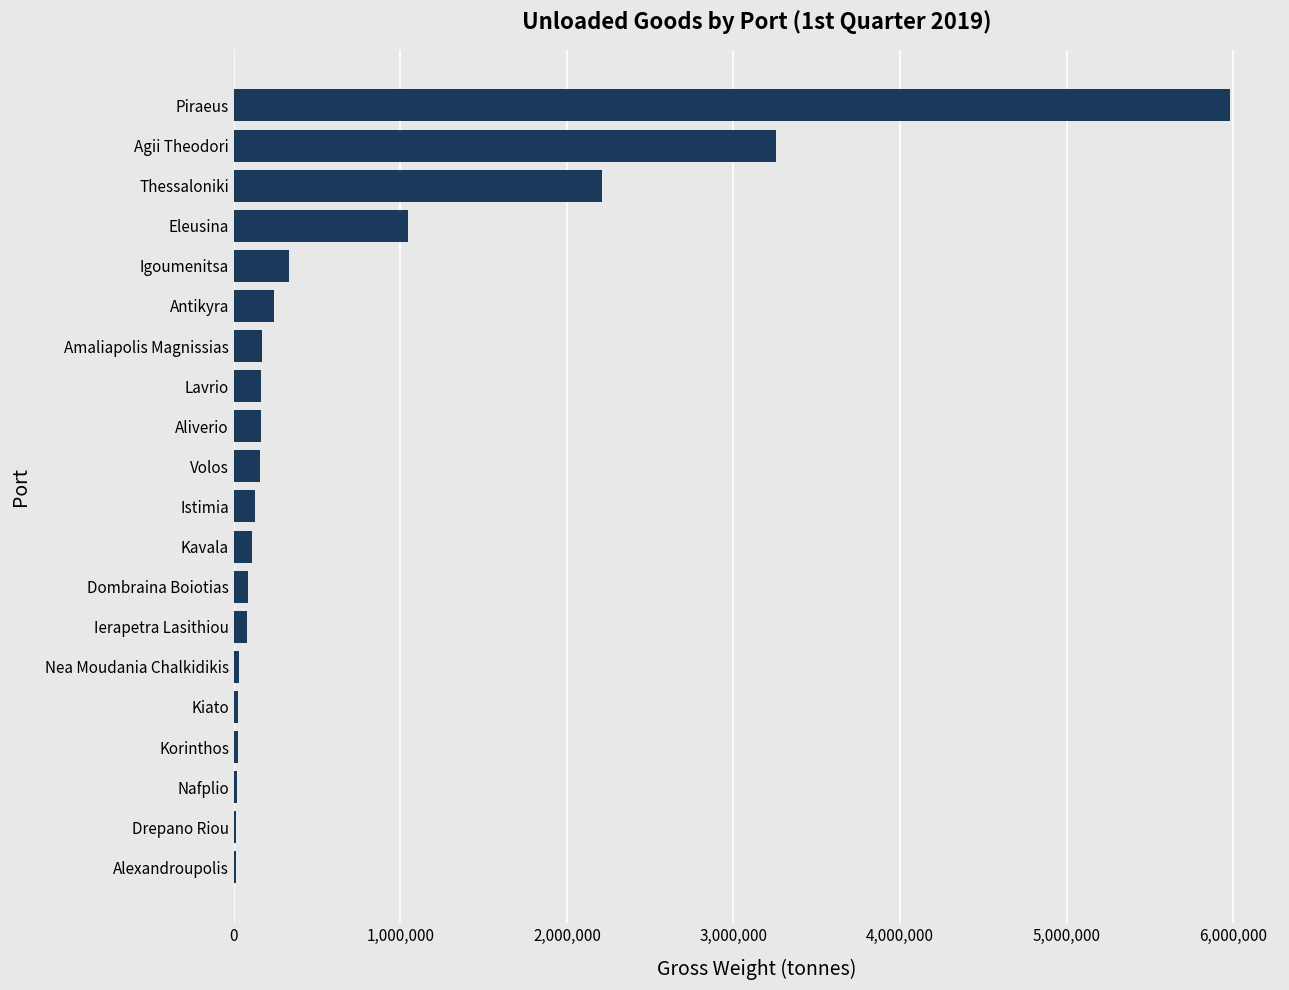

The value at Eleusina is 1047805. True or false?

True